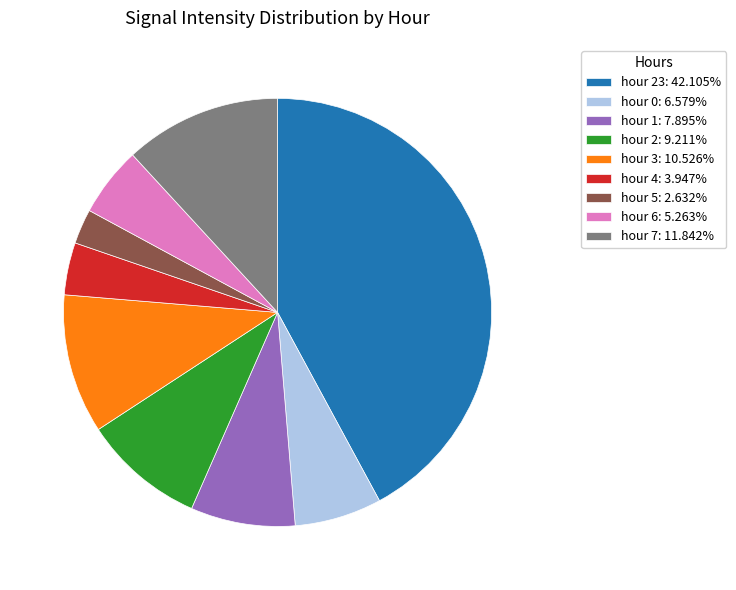

Approximately how many times larger is the value at hour 1: 7.895% compared to hour 2: 9.211%?

0.9